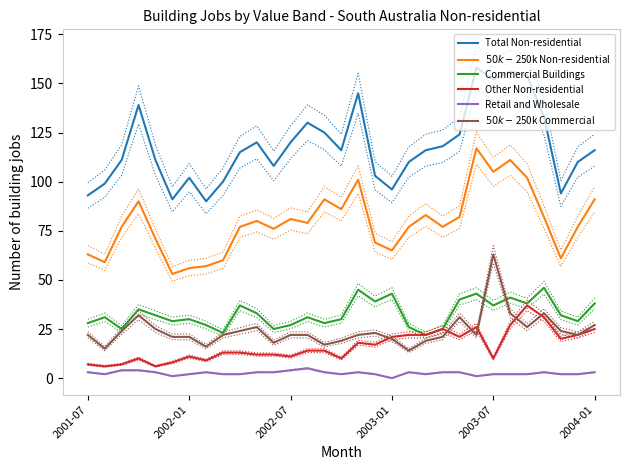

In Total Non-residential, how many points are lower than both neighbors (excluding endpoints)?

7